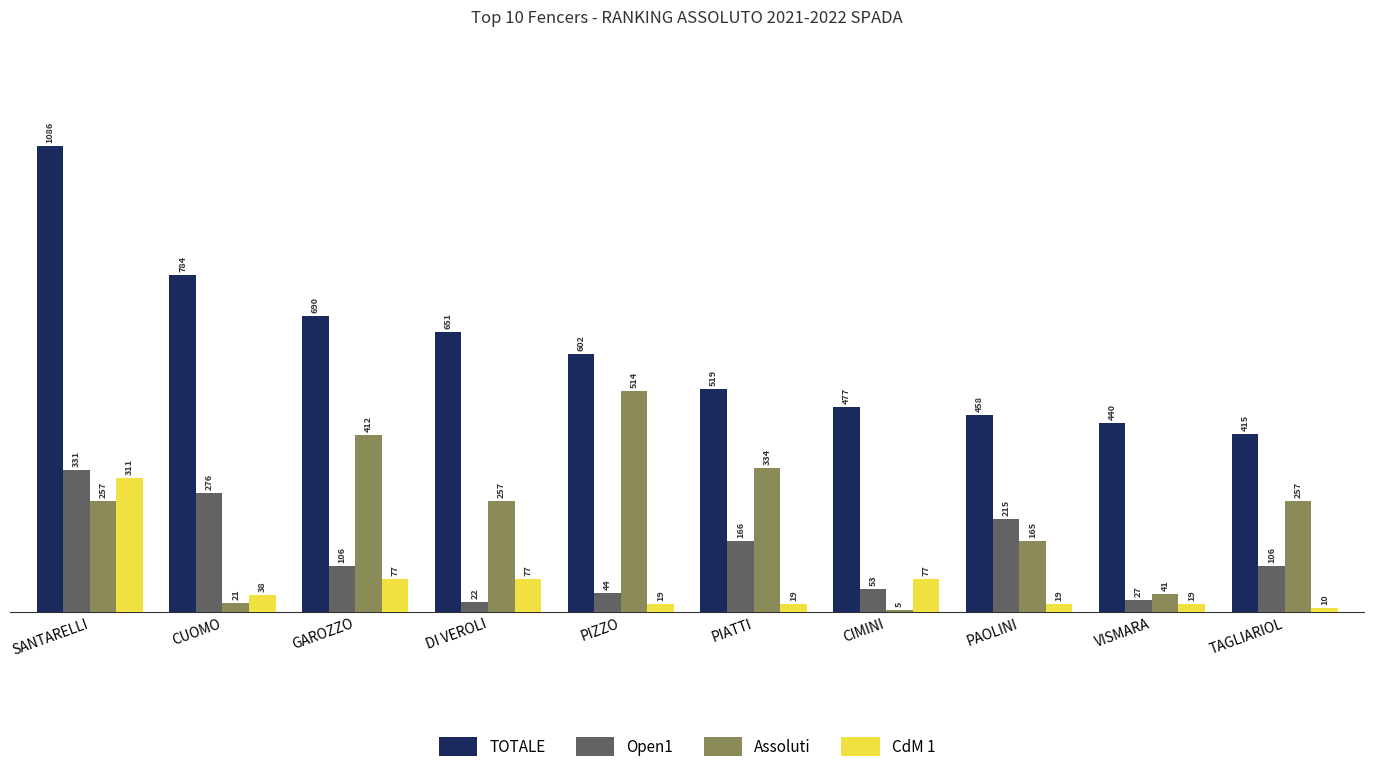

What is the average value of the Open1 series?

134.6